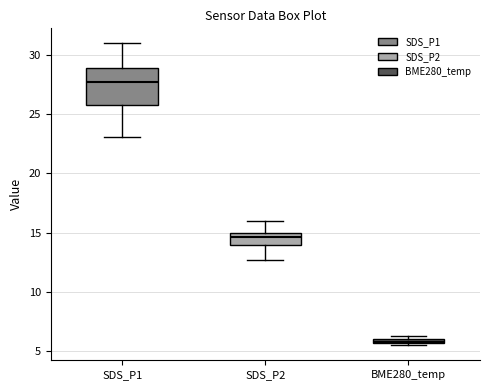

Which box has the highest median line?

SDS_P1